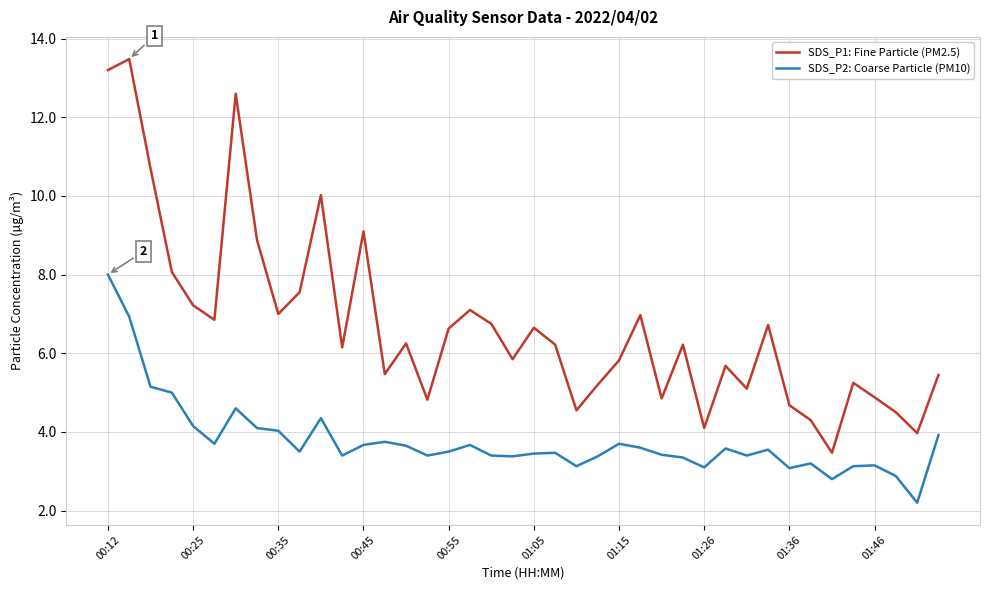

What is the difference between the maximum and second lowest values in the SDS_P1: Fine Particle (PM2.5) series?

9.5